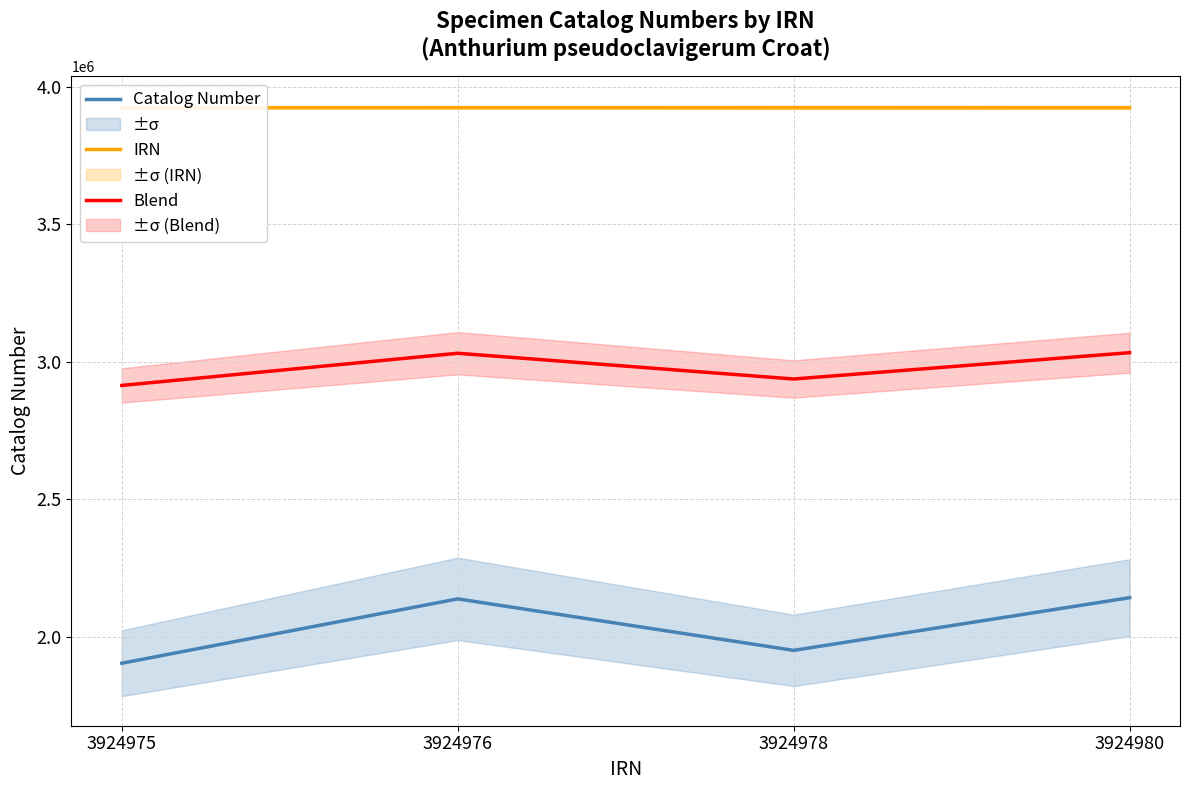

Read the IRN value at 3924975.

3924975.0